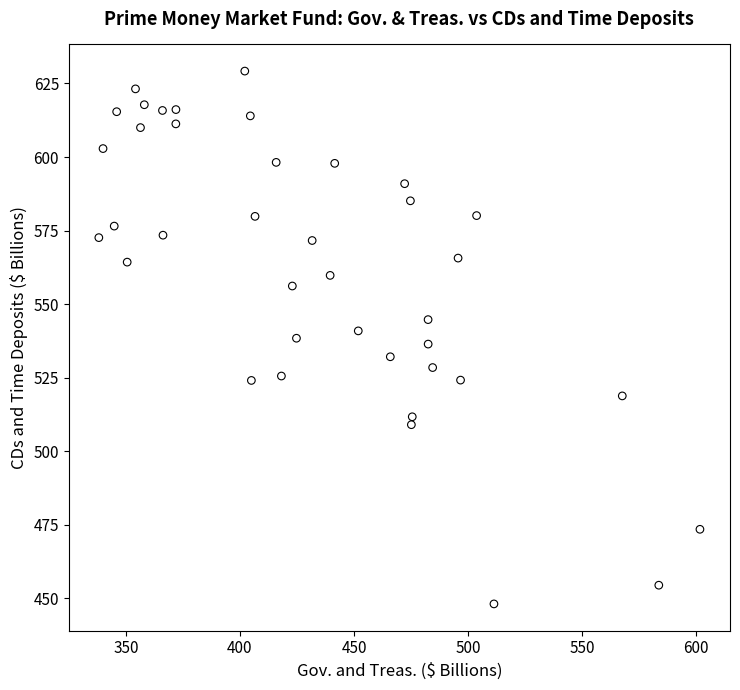

What is the range of Y values (max minus min)?

181.2